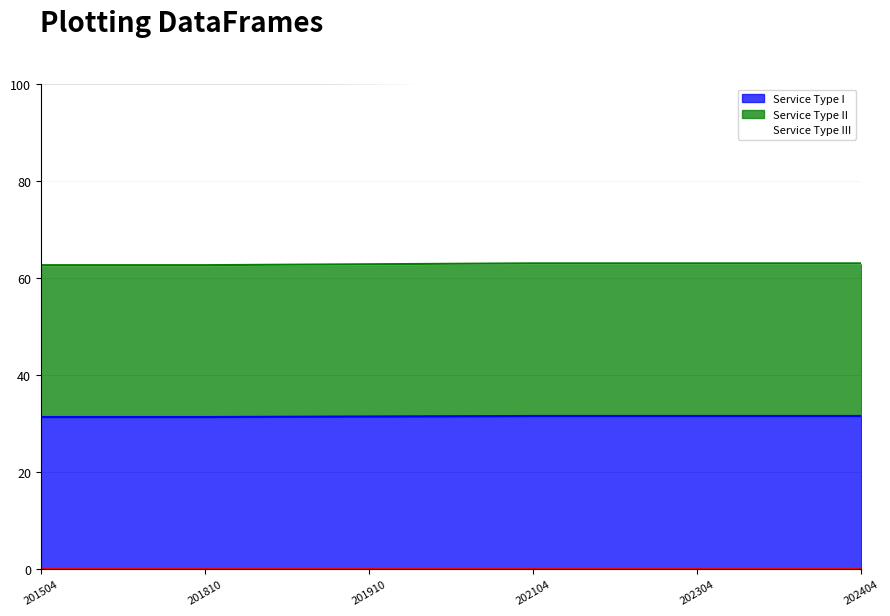

Which has a higher value, 201504 or 202304?

202304